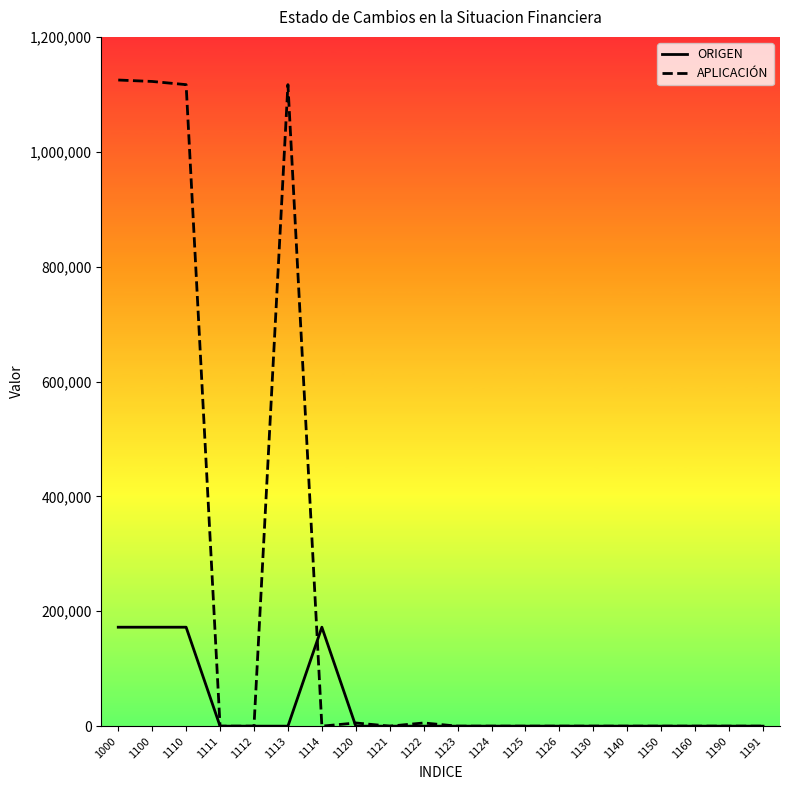

List the series in order of their peak value, lowest first.

ORIGEN, APLICACIÓN